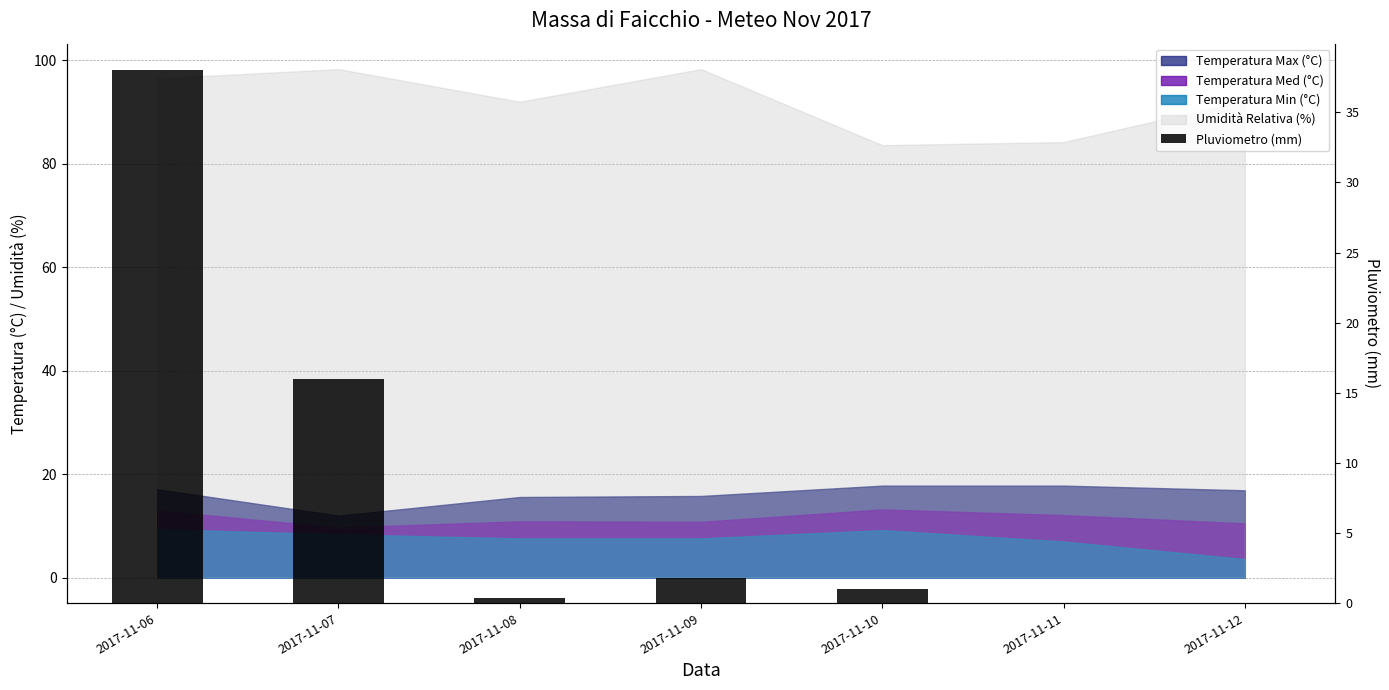

Which label corresponds to the smallest value in the chart?

2017-11-11